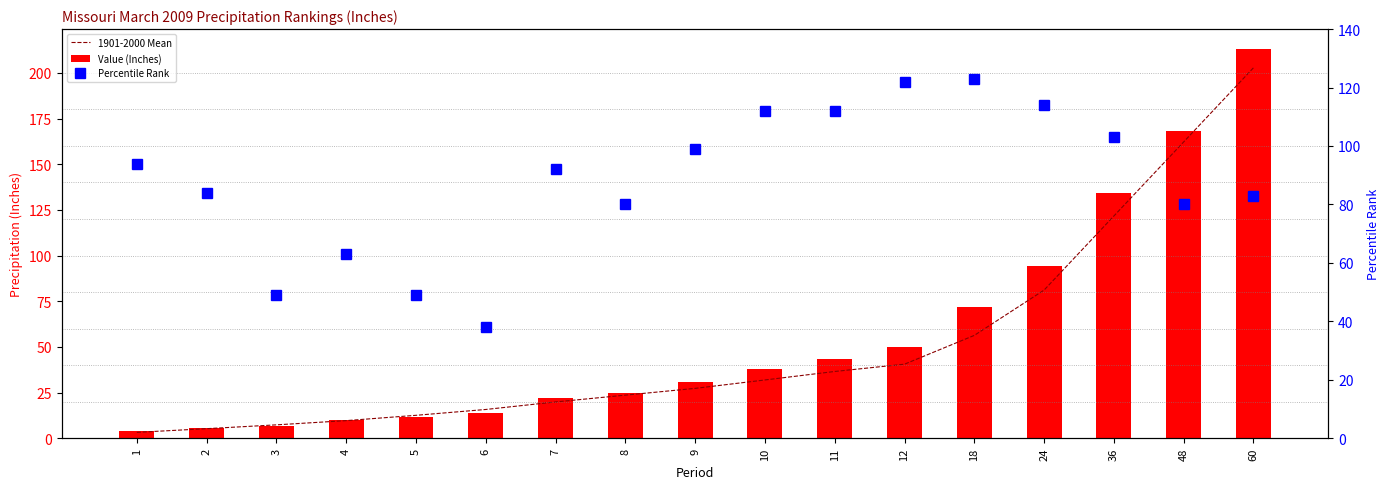

Rank the categories by Value (Inches) value from lowest to highest.

1, 2, 3, 4, 5, 6, 7, 8, 9, 10, 11, 12, 18, 24, 36, 48, 60